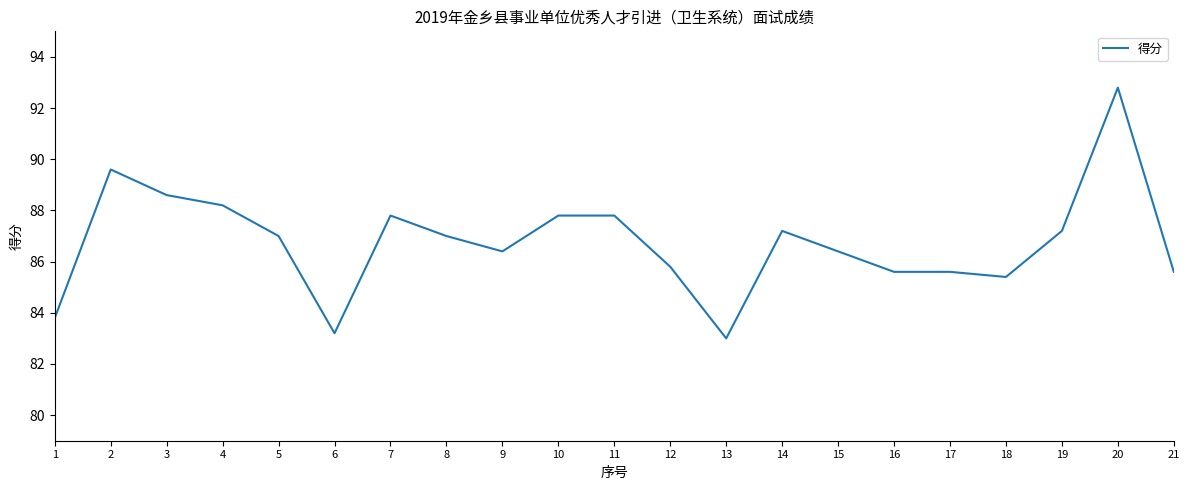

Reading right to left, what are all the values shown in this chart?

85.6	92.8	87.2	85.4	85.6	85.6	86.4	87.2	83.0	85.8	87.8	87.8	86.4	87.0	87.8	83.2	87.0	88.2	88.6	89.6	83.8